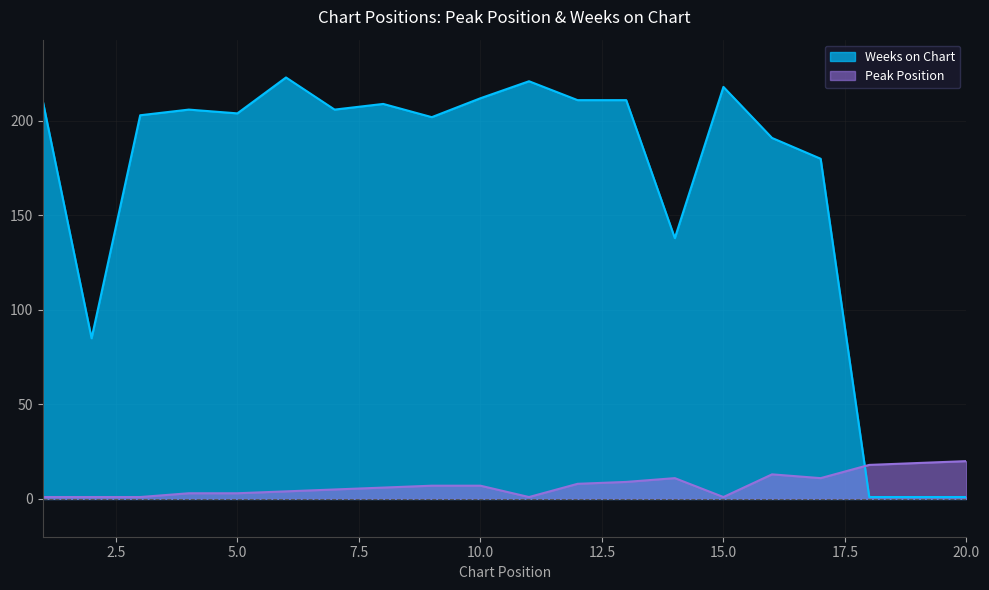

How many interior local peaks does the Weeks on Chart series have?

5